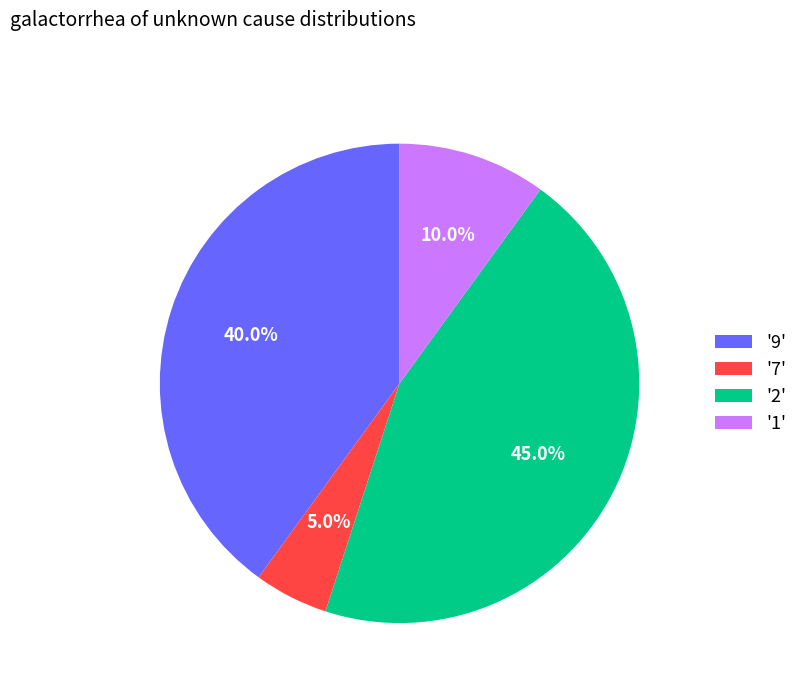

Which slice is the smallest?

'7'